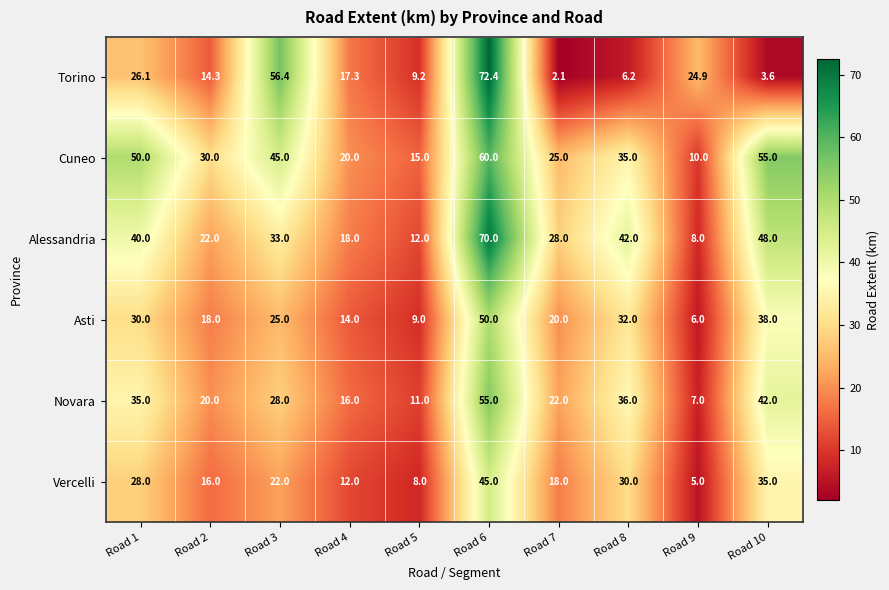

What is the total value across all series at Road 9?

60.9